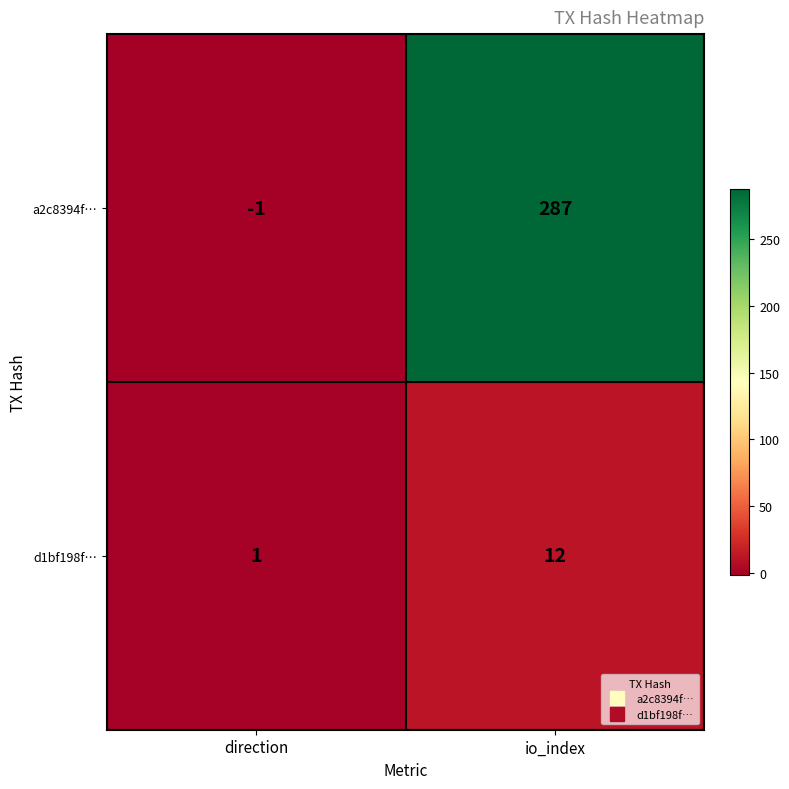

Reading left to right, what are all the values shown in this chart?

a2c8394f…: direction=-1	io_index=287
d1bf198f…: direction=1	io_index=12